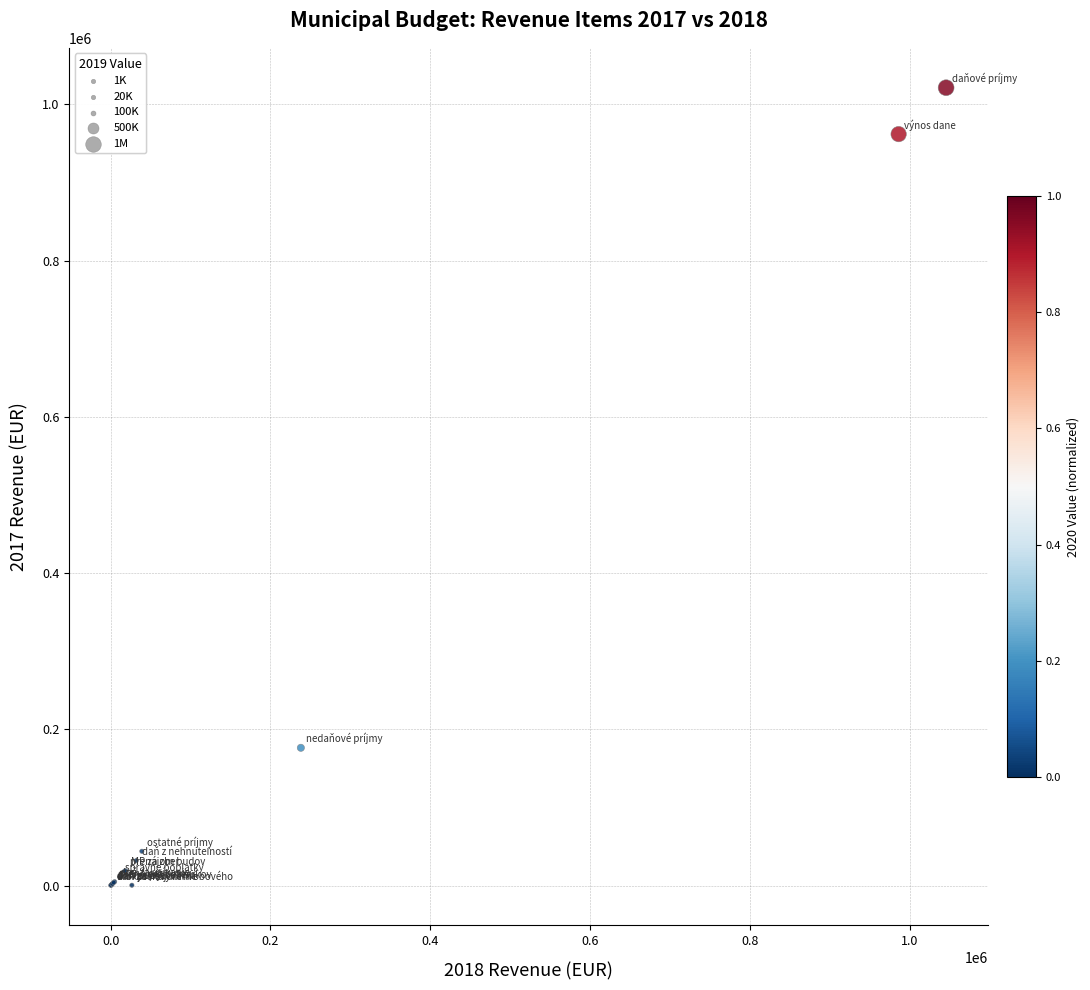

What Y value in the scatter plot is closest to 510900?

176427